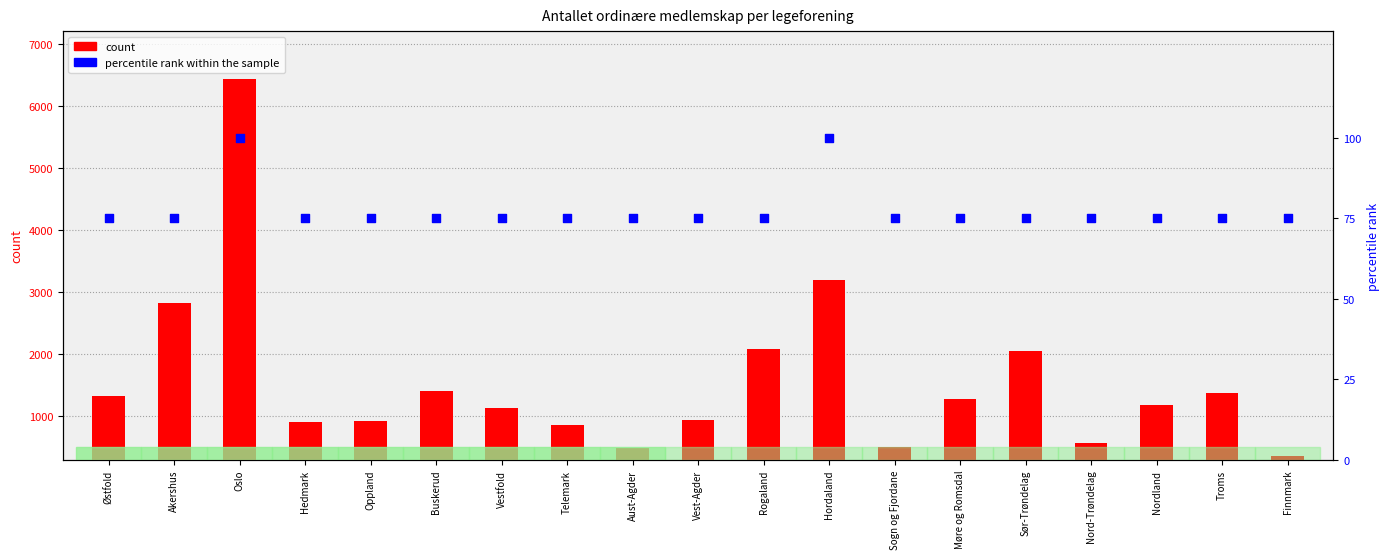

Which series has the largest total across all categories?

Total count